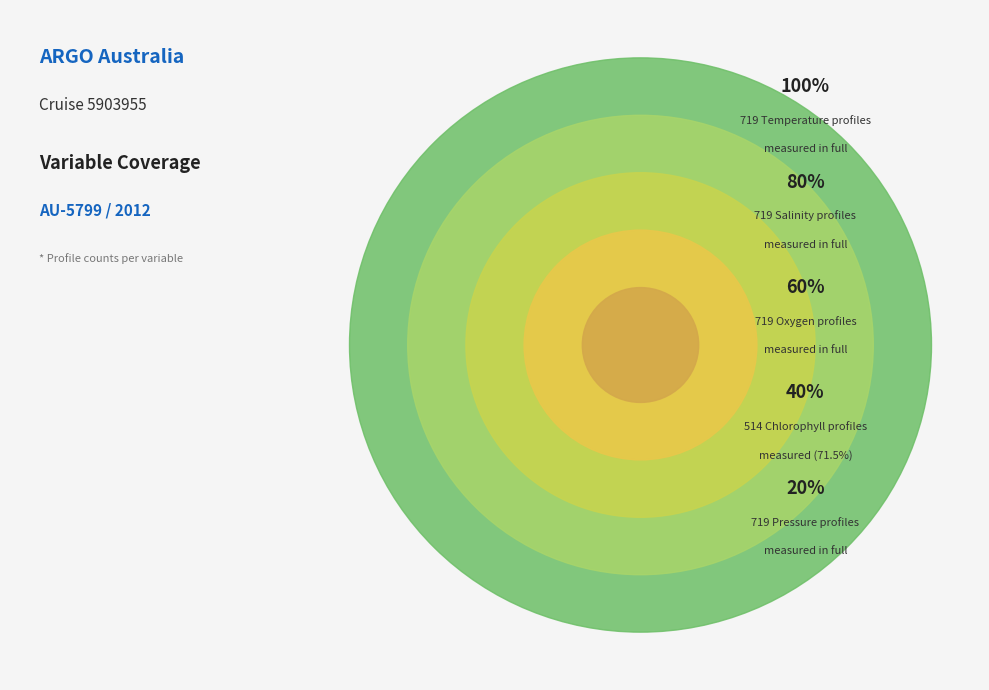

Is there any slice that represents more than half of the pie?

No